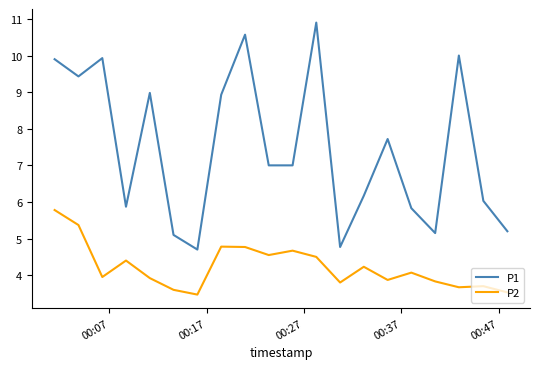

List the series in order of their overall mean, lowest first.

P2, P1